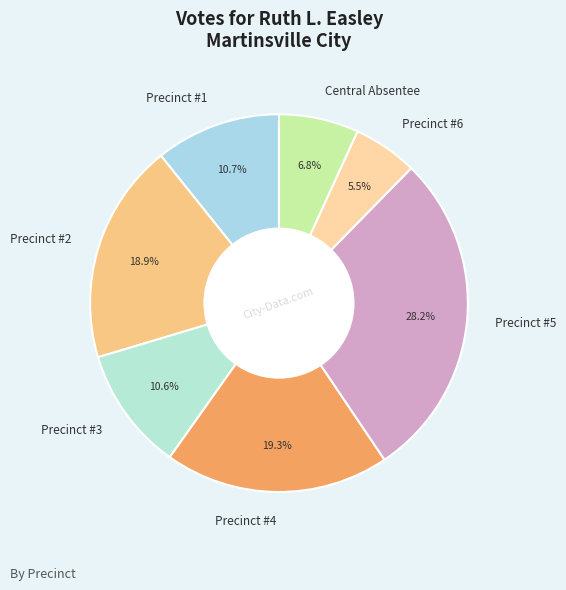

To the nearest percent, what is the average slice percentage?

14%